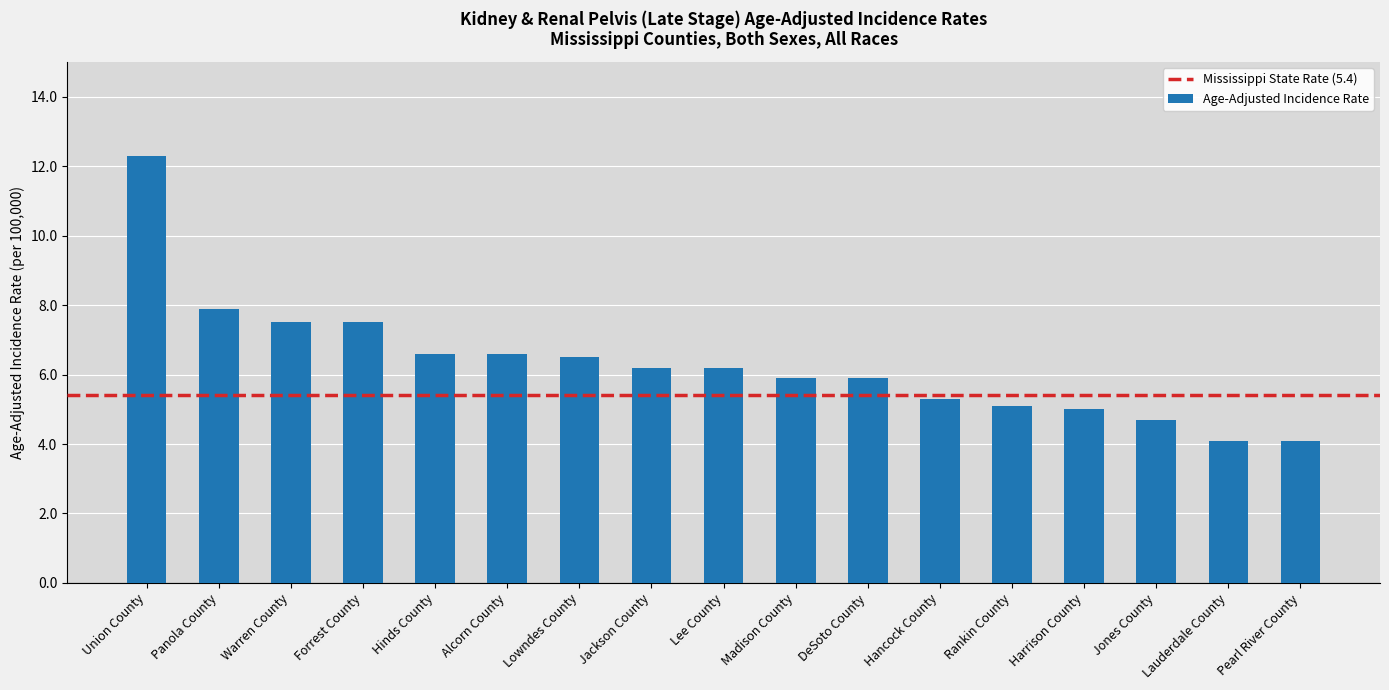

Reading left to right, list all the values displayed in this chart.

Union County=12.3	Panola County=7.9	Warren County=7.5	Forrest County=7.5	Hinds County=6.6	Alcorn County=6.6	Lowndes County=6.5	Jackson County=6.2	Lee County=6.2	Madison County=5.9	DeSoto County=5.9	Hancock County=5.3	Rankin County=5.1	Harrison County=5.0	Jones County=4.7	Lauderdale County=4.1	Pearl River County=4.1